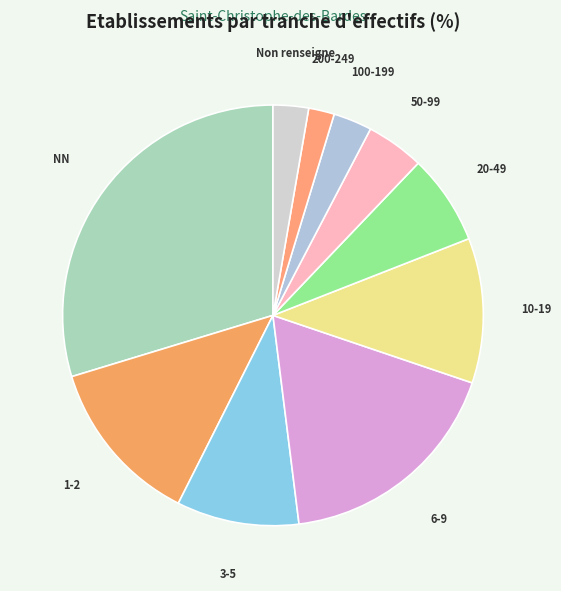

Between 200-249 and NN, which is larger?

NN